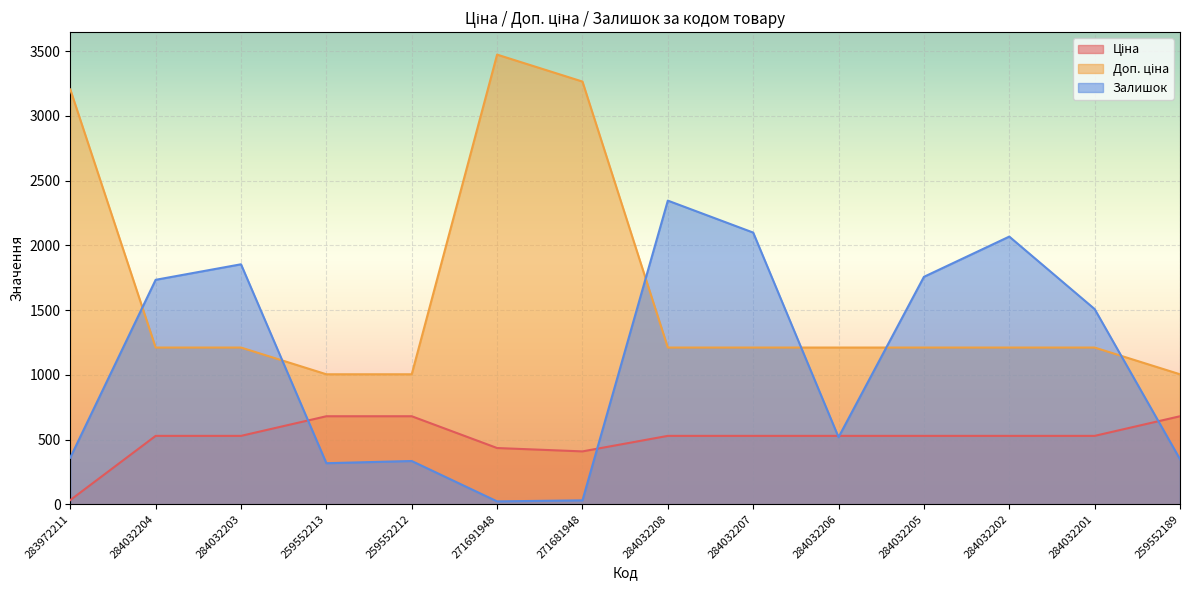

What is the label of the 7th point from the right?

284032208